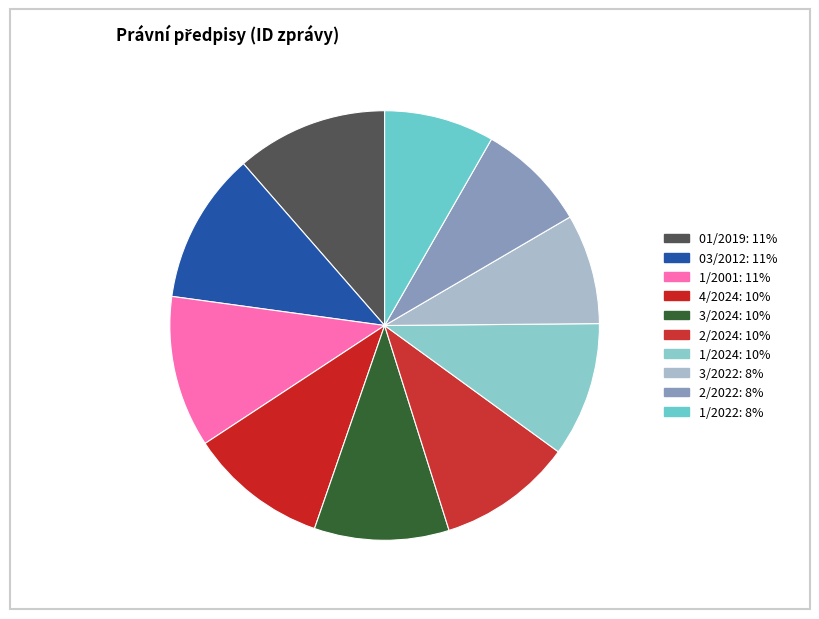

To the nearest percent, what is the difference between the largest and smallest slice percentages?

3%